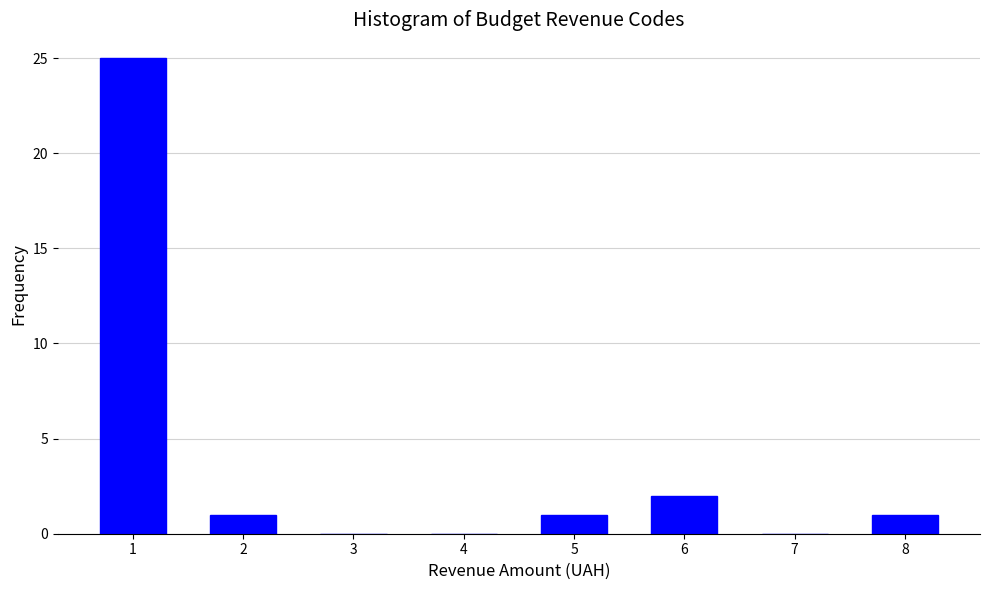

Reading left to right, list all the values displayed in this chart.

1=25	2=1	3=0	4=0	5=1	6=2	7=0	8=1